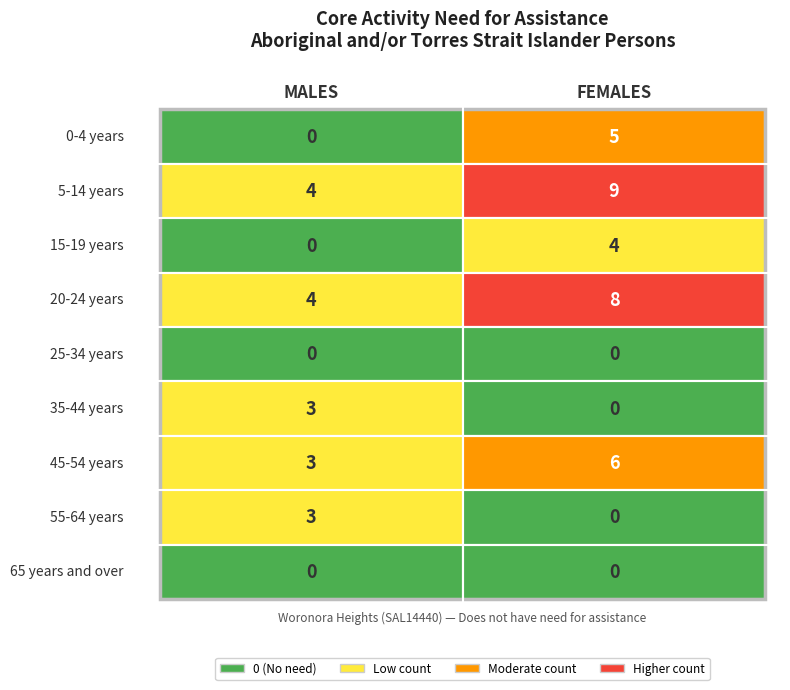

Reading right to left, list all the values displayed in this chart.

0-4 years: 1=5	0=0
5-14 years: 1=9	0=4
15-19 years: 1=4	0=0
20-24 years: 1=8	0=4
25-34 years: 1=0	0=0
35-44 years: 1=0	0=3
45-54 years: 1=6	0=3
55-64 years: 1=0	0=3
65 years and over: 1=0	0=0